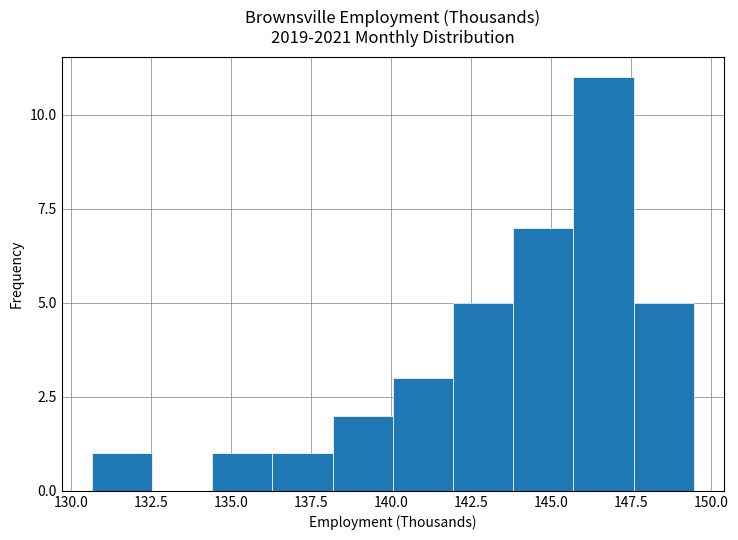

Around what value on the x-axis is the tallest bar? Give the approximate position of its centre, as read against the axis.

146.5